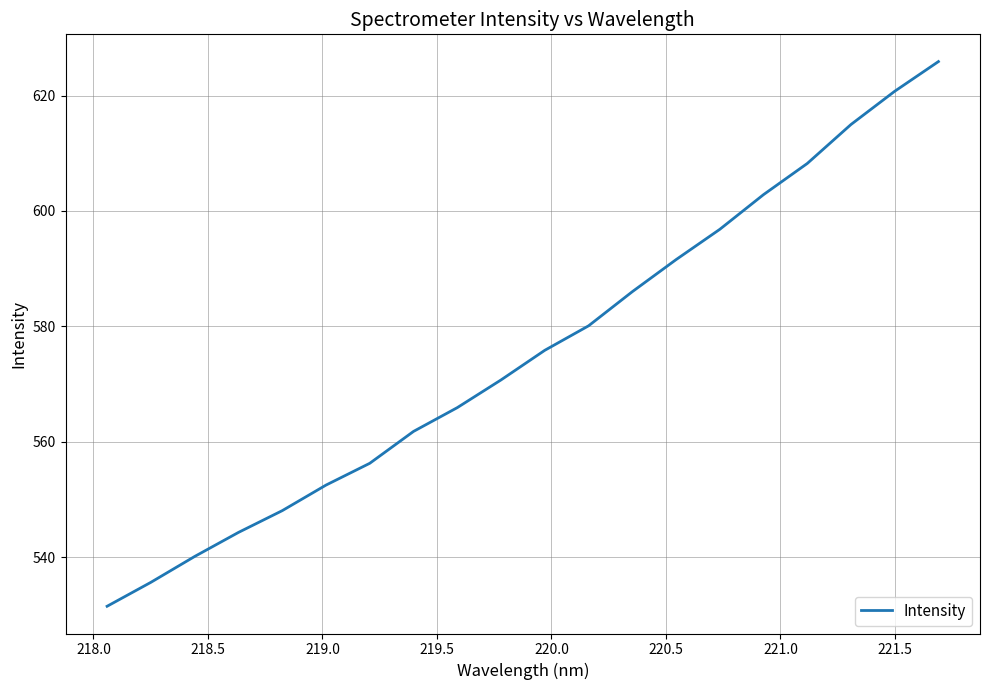

Is this an area chart (filled region under the line)?

No